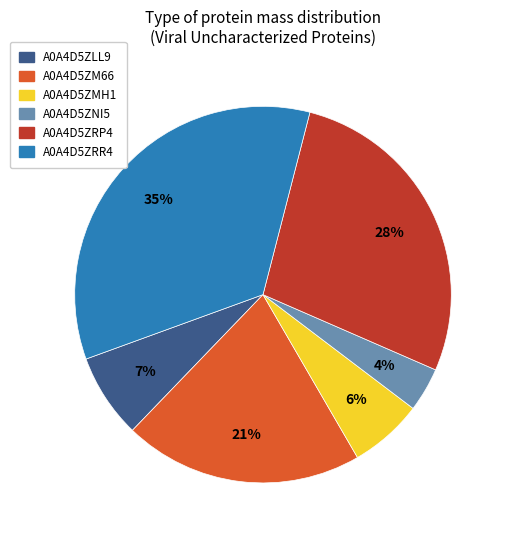

Which category has the biggest portion of the pie?

A0A4D5ZRR4